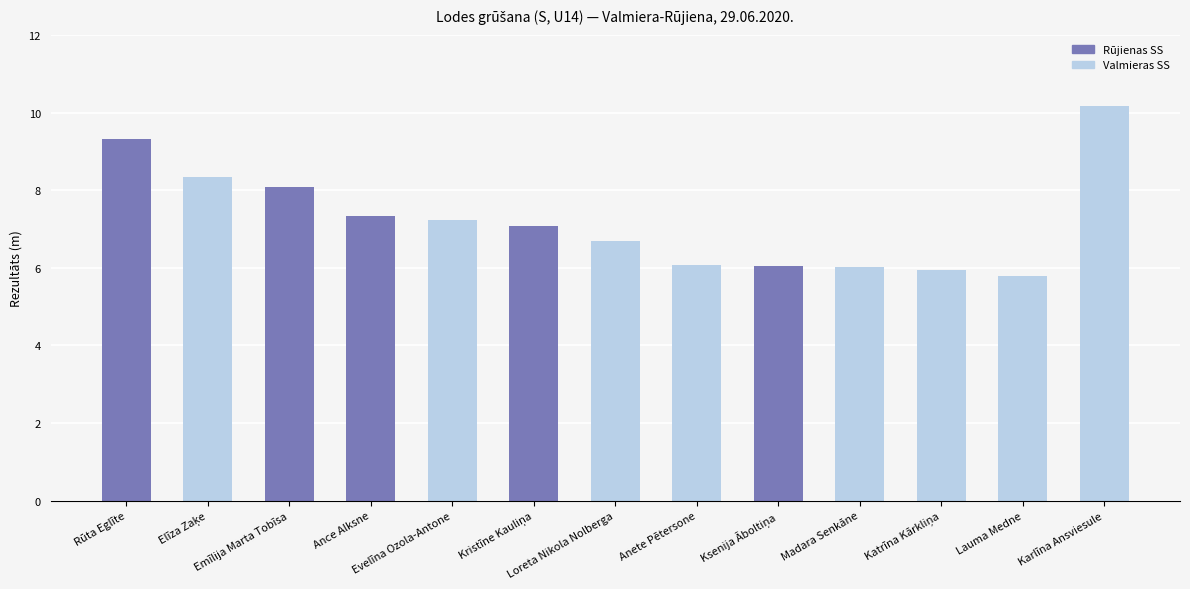

What is the label of the 4th bar from the right?

Madara Senkāne